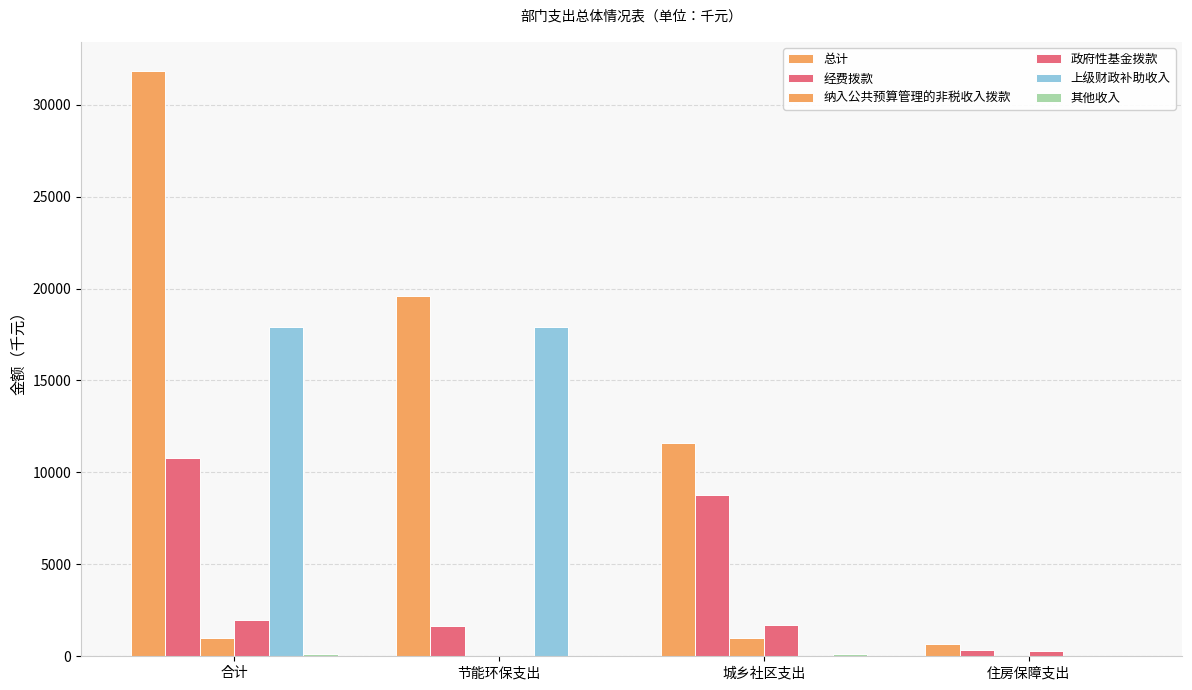

What is the value of the 政府性基金拨款 bar at the 4th from the left?

274.4